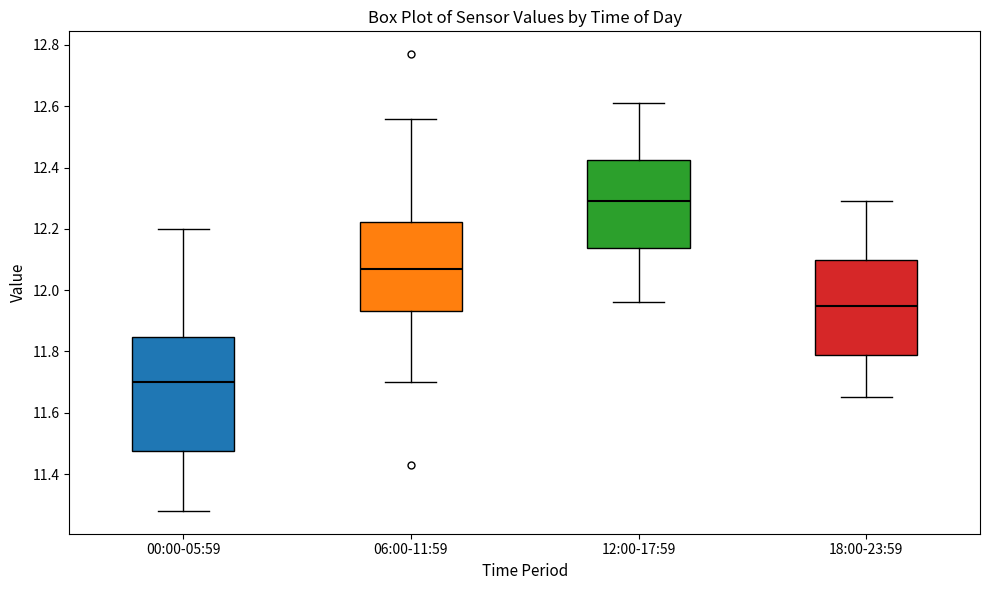

Reading left to right, read every box against the y-axis: the position of its median line, the range the box covers, and the ends of its whiskers. The values are not printed on the chart, so give them approximately, as read against the axis.

00:00-05:59: median 11.70, box 11.48 to 11.84, whiskers 11.28 to 12.20
06:00-11:59: median 12.08, box 11.94 to 12.22, whiskers 11.70 to 12.56
12:00-17:59: median 12.30, box 12.14 to 12.42, whiskers 11.96 to 12.62
18:00-23:59: median 11.96, box 11.80 to 12.10, whiskers 11.66 to 12.30